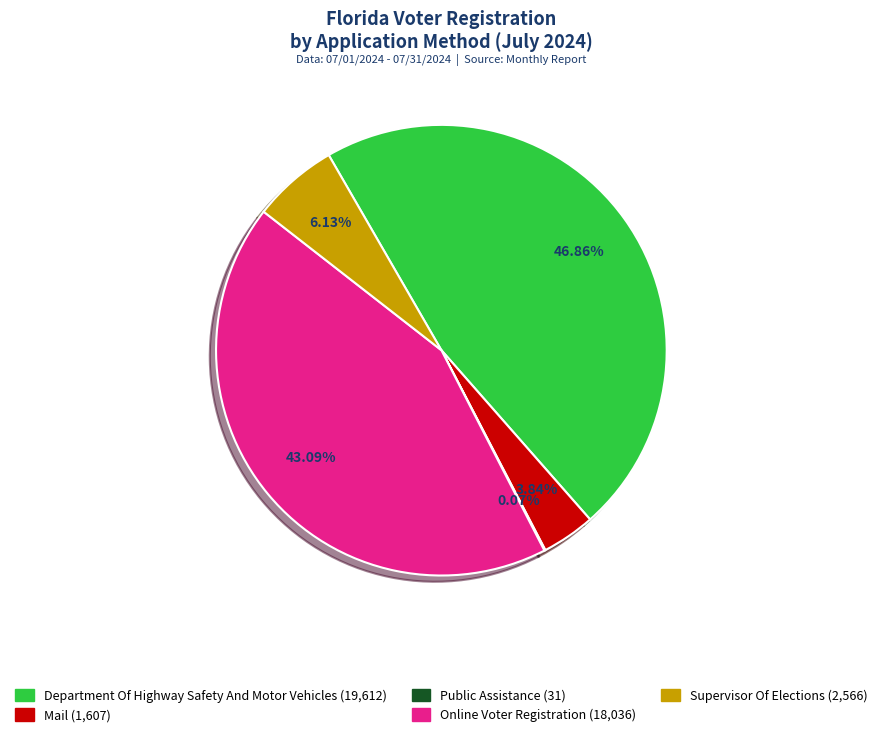

Is there any slice that represents more than half of the pie?

No